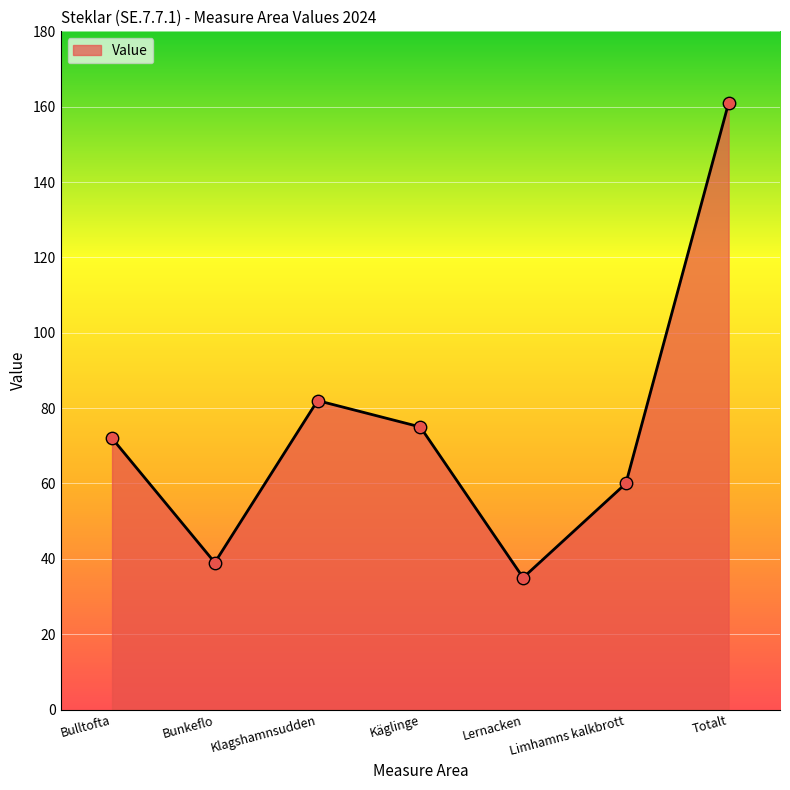

What is the ratio of the value at Käglinge to the value at Totalt?

0.5